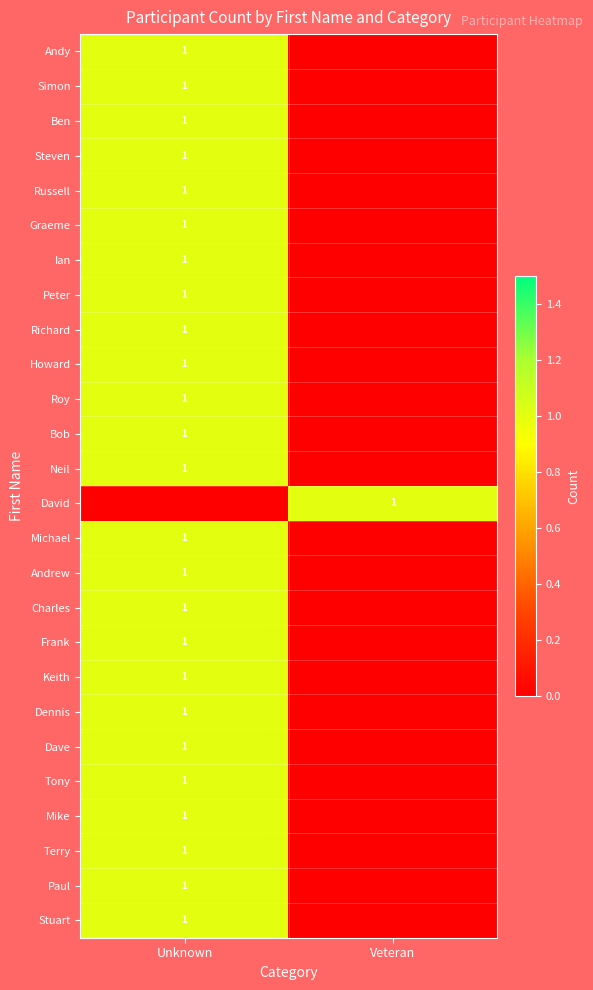

The value of Steven at Unknown is 1. True or false?

True